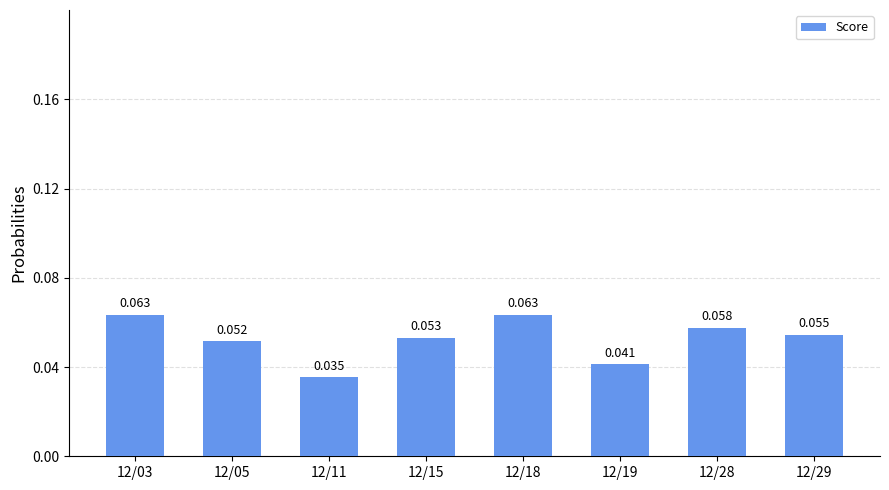

What is the sum of the values at 12/19 and 12/11?

0.1